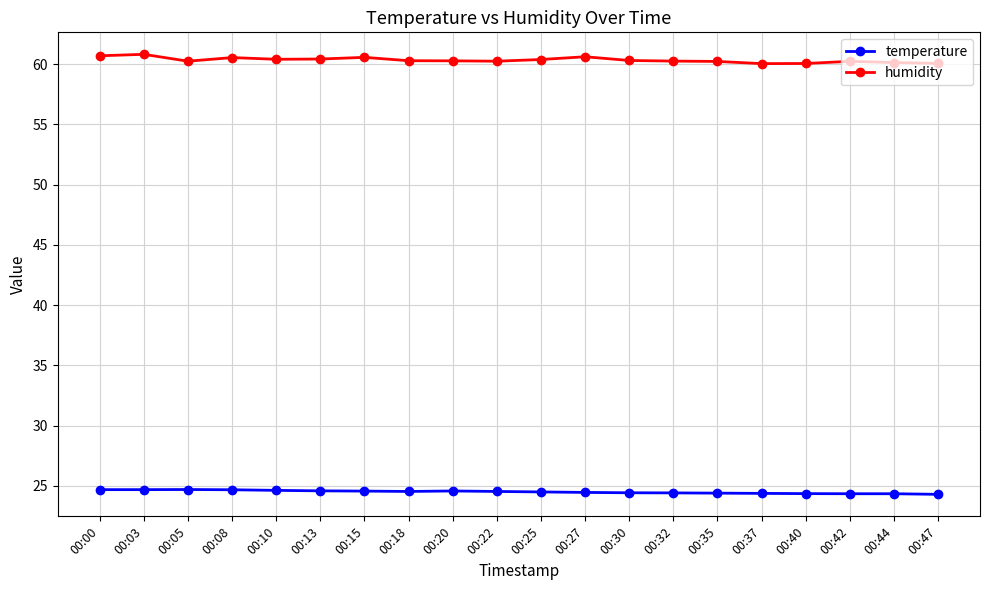

What is the difference between the second highest and second lowest values in the humidity series?

0.6